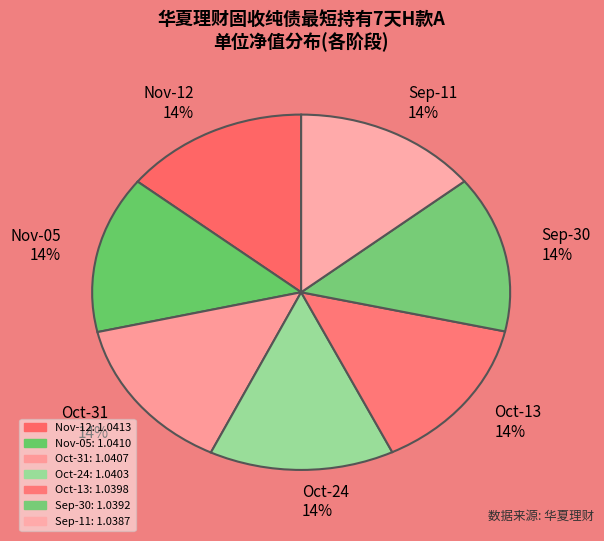

Approximately how many times larger is the value at Oct-24 14% compared to Oct-13 14%?

1.0